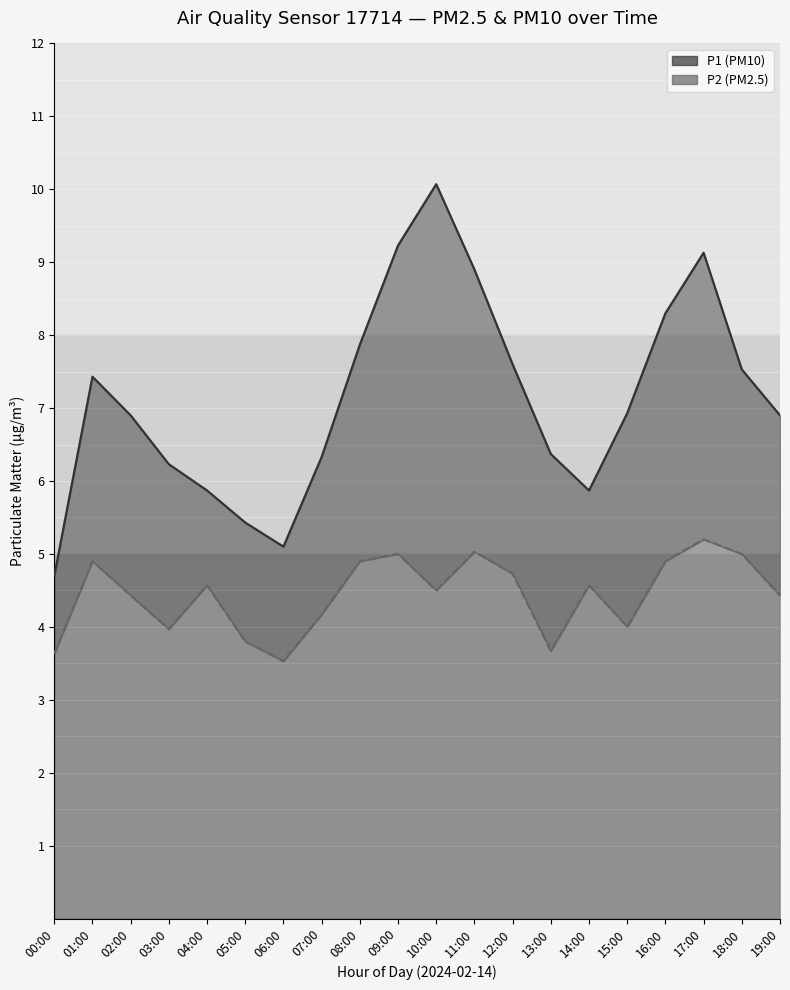

At 03:00, list the series in order from smallest to largest.

P2, P1